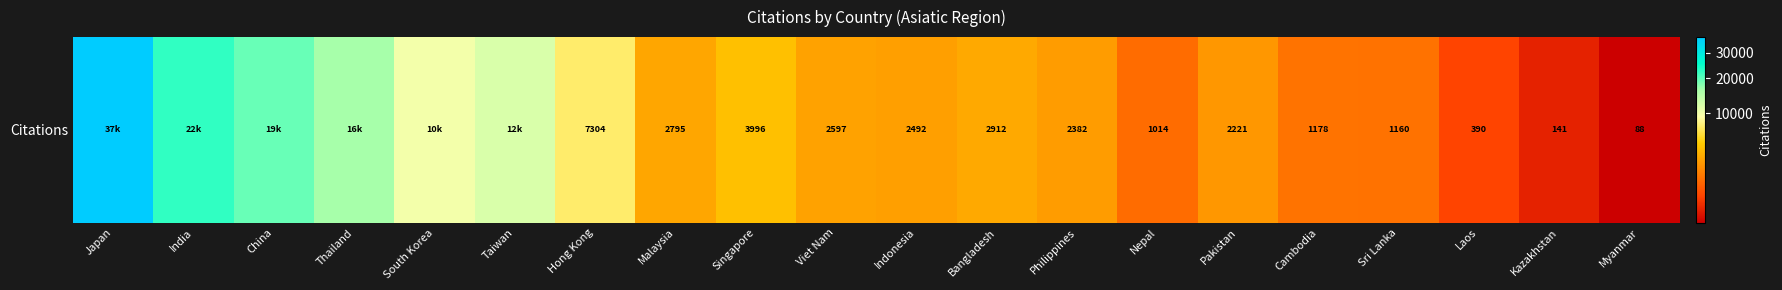

What is the change in value from Singapore to Philippines?

-1614